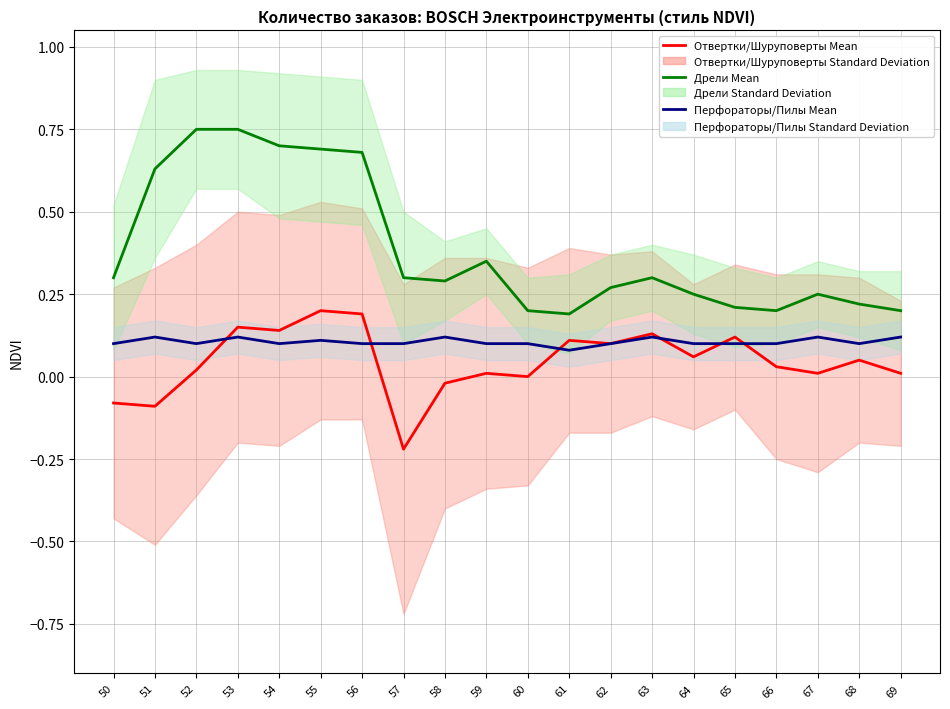

How many data points does each series have?

20